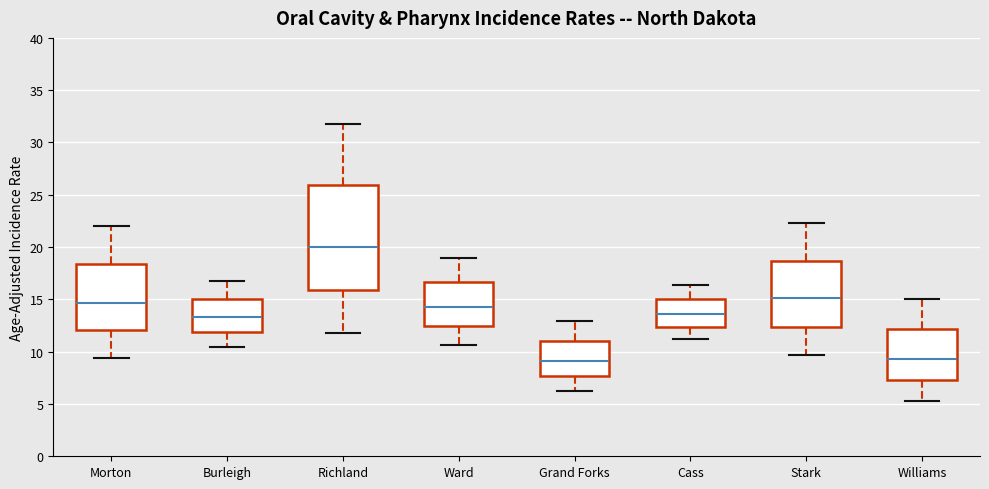

Reading left to right, transcribe this box plot: for each box, give where its median line is, the range the box spans, and where its two whiskers end, as read against the y-axis. The values are not printed on the chart, so give them approximately, as read against the axis.

Morton: median 14.5, box 12.0 to 18.5, whiskers 9.5 to 22.0
Burleigh: median 13.5, box 12.0 to 15.0, whiskers 10.5 to 17.0
Richland: median 20.0, box 16.0 to 26.0, whiskers 12.0 to 32.0
Ward: median 14.5, box 12.5 to 16.5, whiskers 10.5 to 19.0
Grand Forks: median 9.0, box 7.5 to 11.0, whiskers 6.0 to 13.0
Cass: median 13.5, box 12.5 to 15.0, whiskers 11.0 to 16.5
Stark: median 15.0, box 12.5 to 18.5, whiskers 9.5 to 22.5
Williams: median 9.5, box 7.5 to 12.0, whiskers 5.5 to 15.0